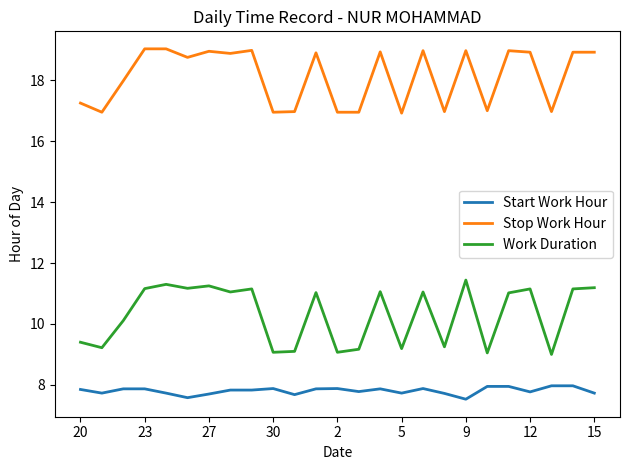

Which series has the widest spread of values?

Work Duration